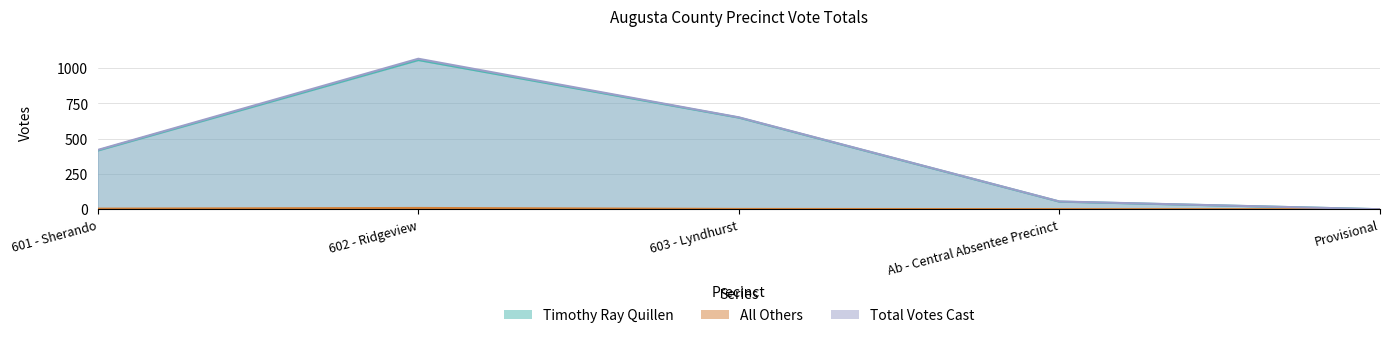

What is the label of the 1st point from the left?

601 - Sherando